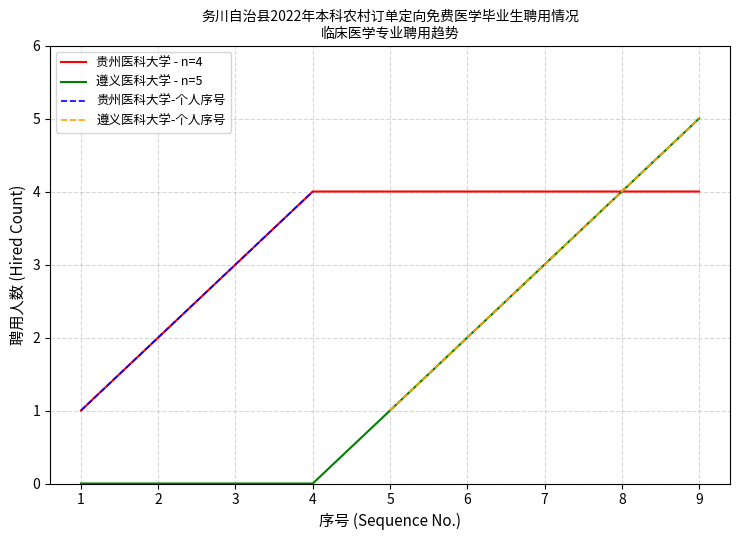

True or false: 贵州医科大学 - n=4 has a value of 2 at 2.

True